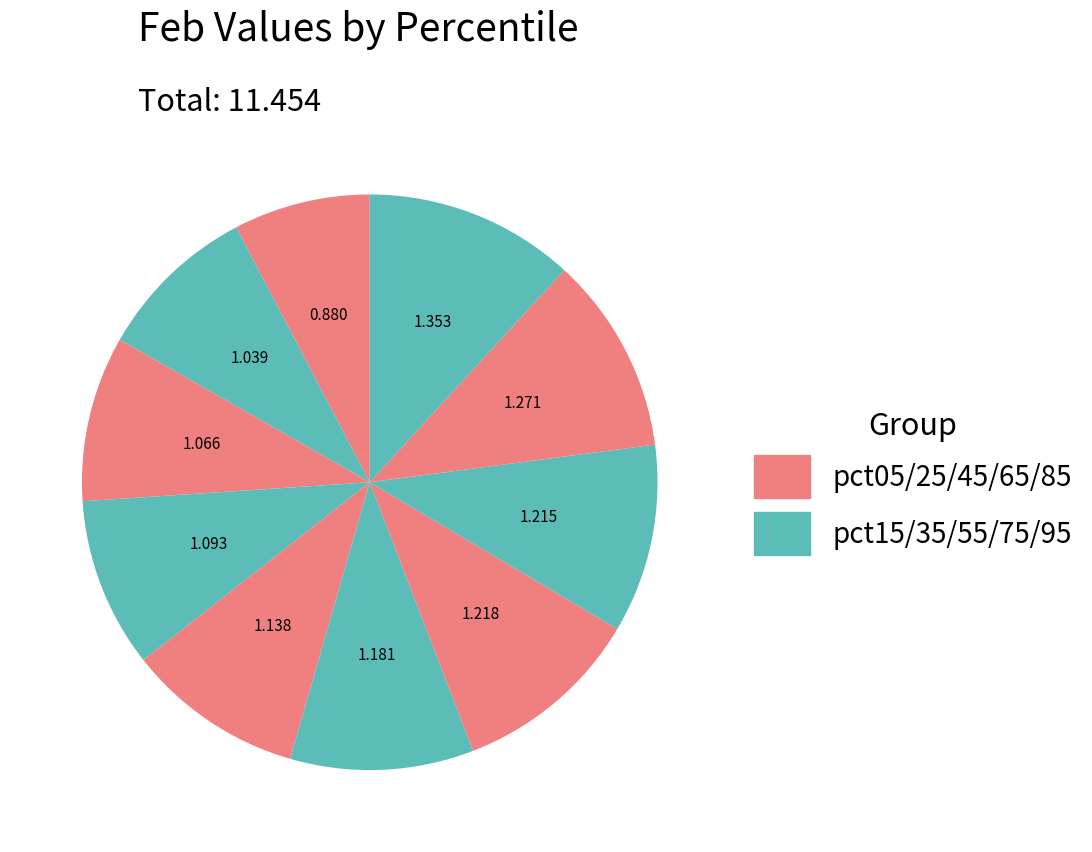

Count the number of slices in the pie.

10